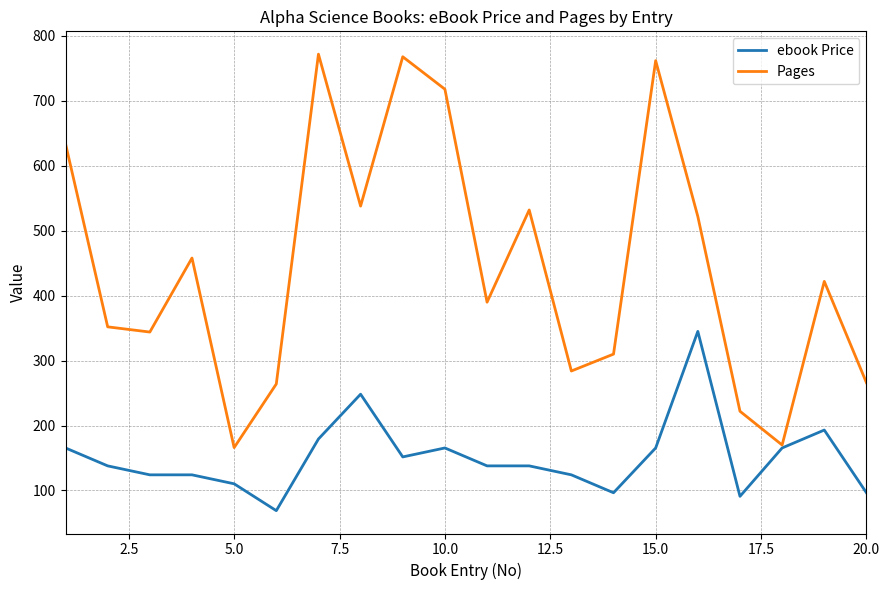

What is the highest value of the ebook Price series?

345.0